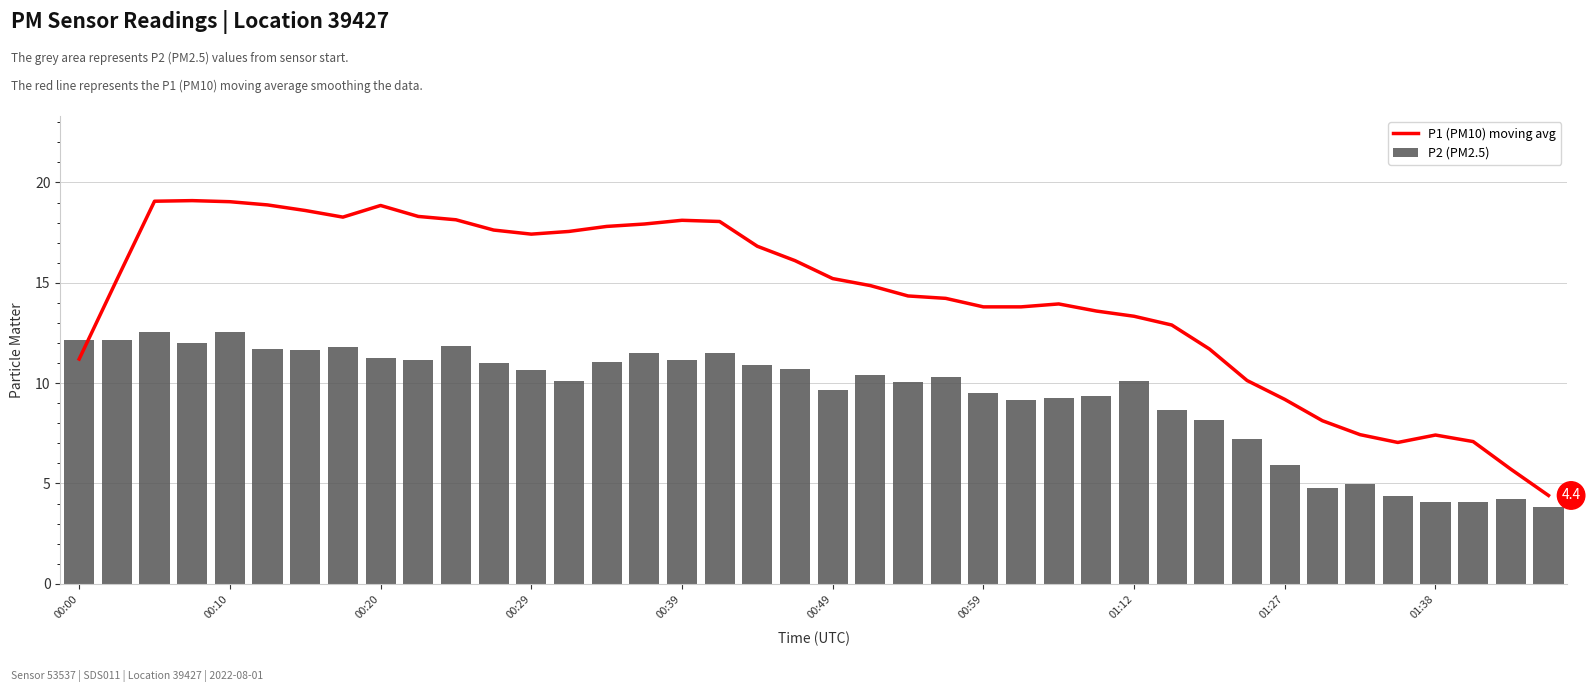

Between 00:00 and 27, which series saw the biggest shift?

P2 (PM2.5)